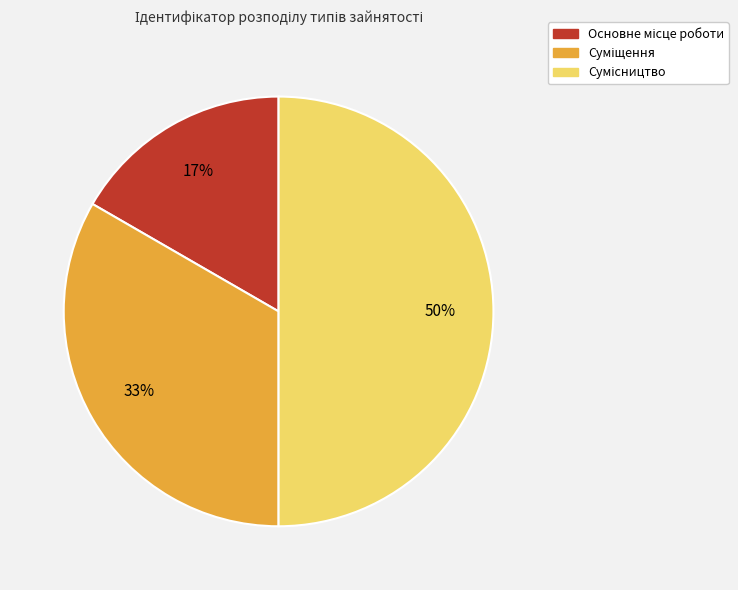

How many slices are in this pie chart?

3